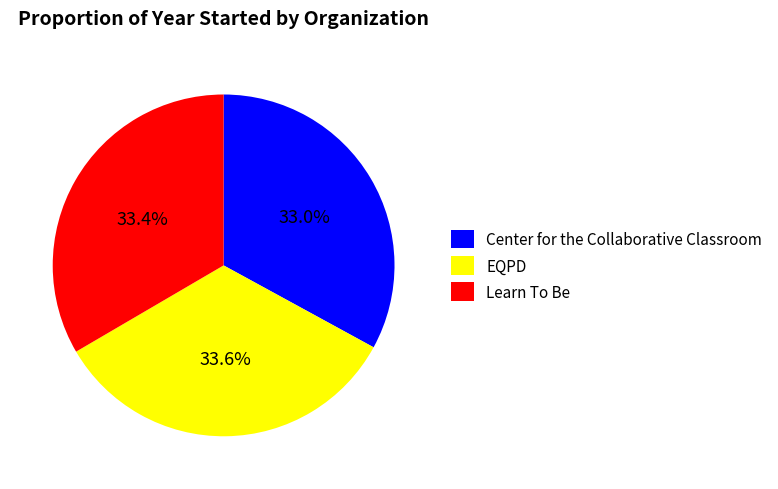

What percentage do Center for the Collaborative Classroom and EQPD together represent?

66.6%